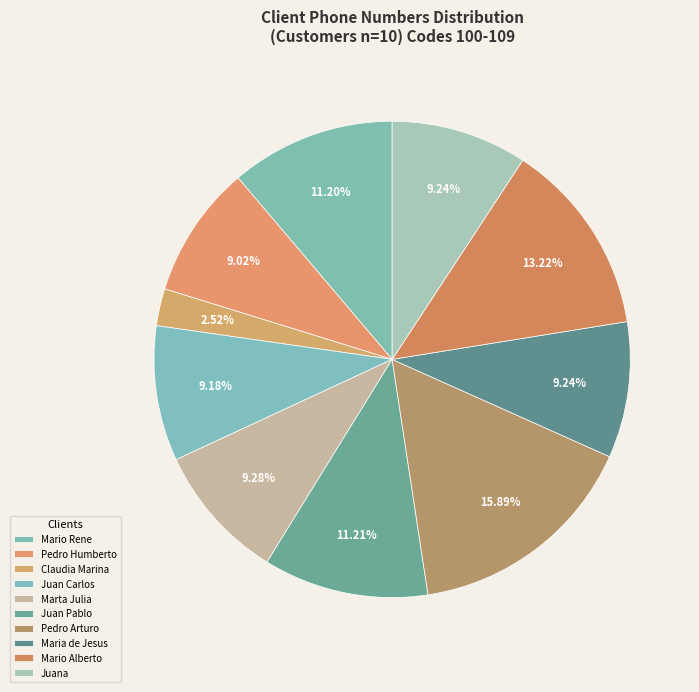

Count the number of slices in the pie.

10